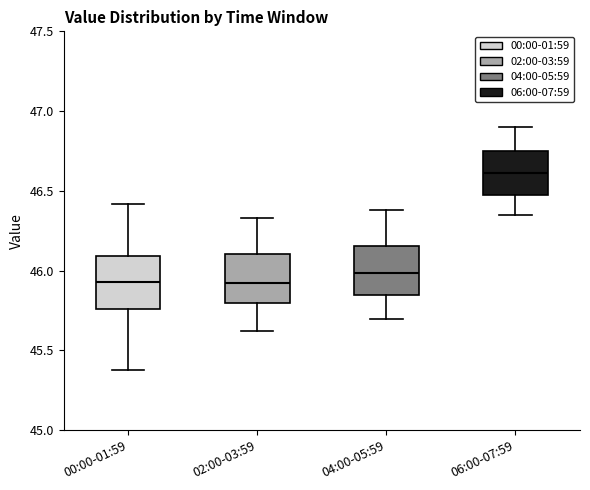

Where does the upper whisker of the box for 00:00-01:59 end on the y-axis? The values are not printed on the chart, so give them approximately, as read against the axis.

46.40